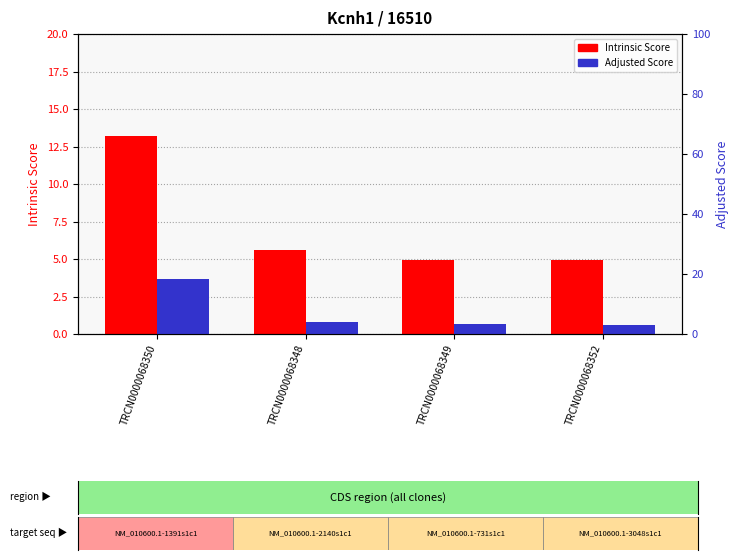

At which label does Adjusted Score first exceed 3?

TRCN0000068350